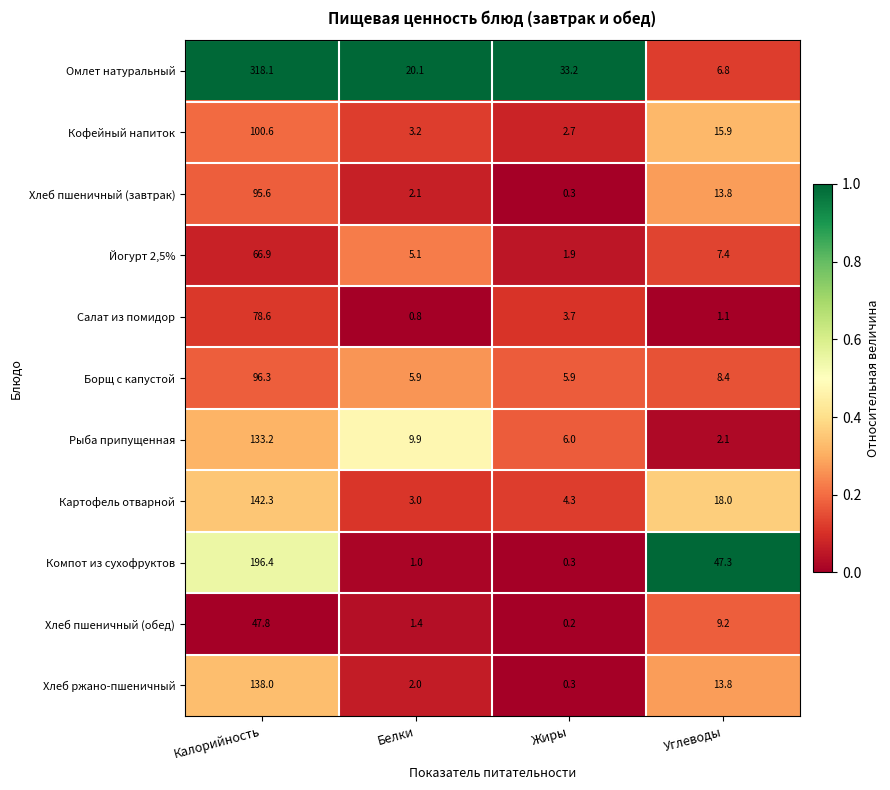

Which series has the largest total across all categories?

Омлет натуральный